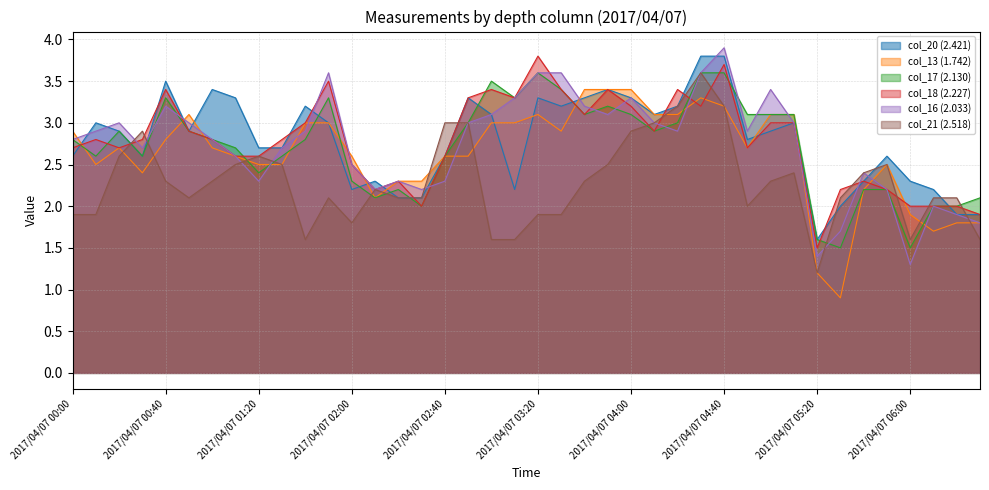

How many data points in col_16 (2.033) are above 2?

34